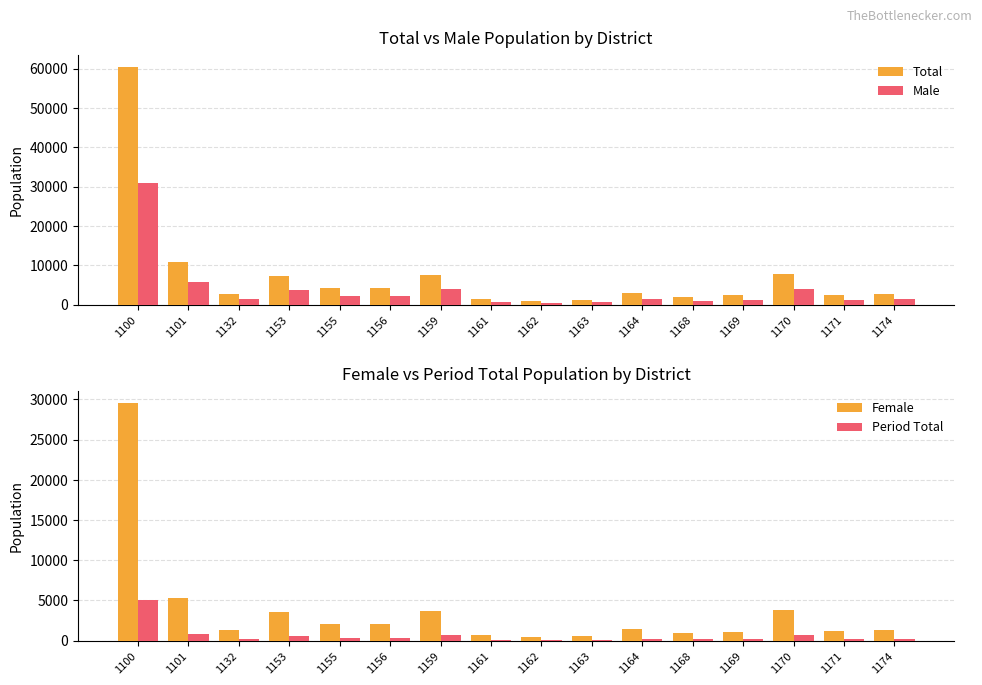

At which label is Male closest to 15674?

1101